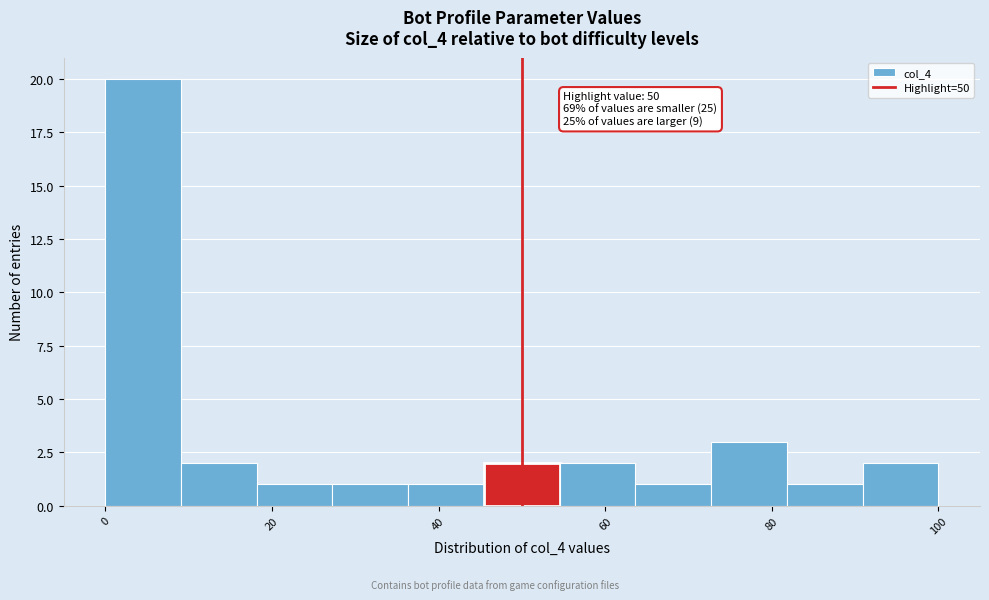

Which range on the x-axis has the tallest bar?

0 to 10